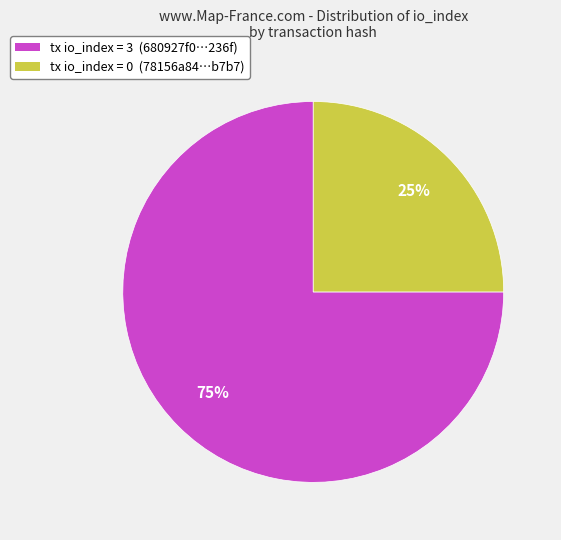

Is tx io_index = 0 (78156a84…b7b7) the majority of the pie?

No